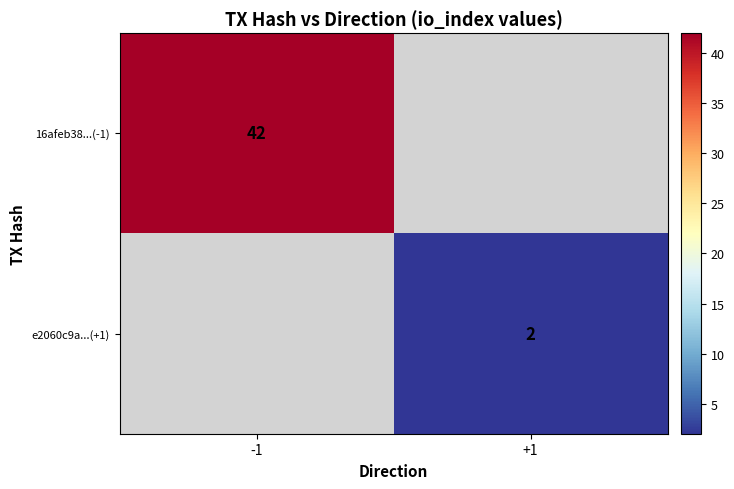

The e2060c9a...(+1) series shows 3 at +1. True or false?

False